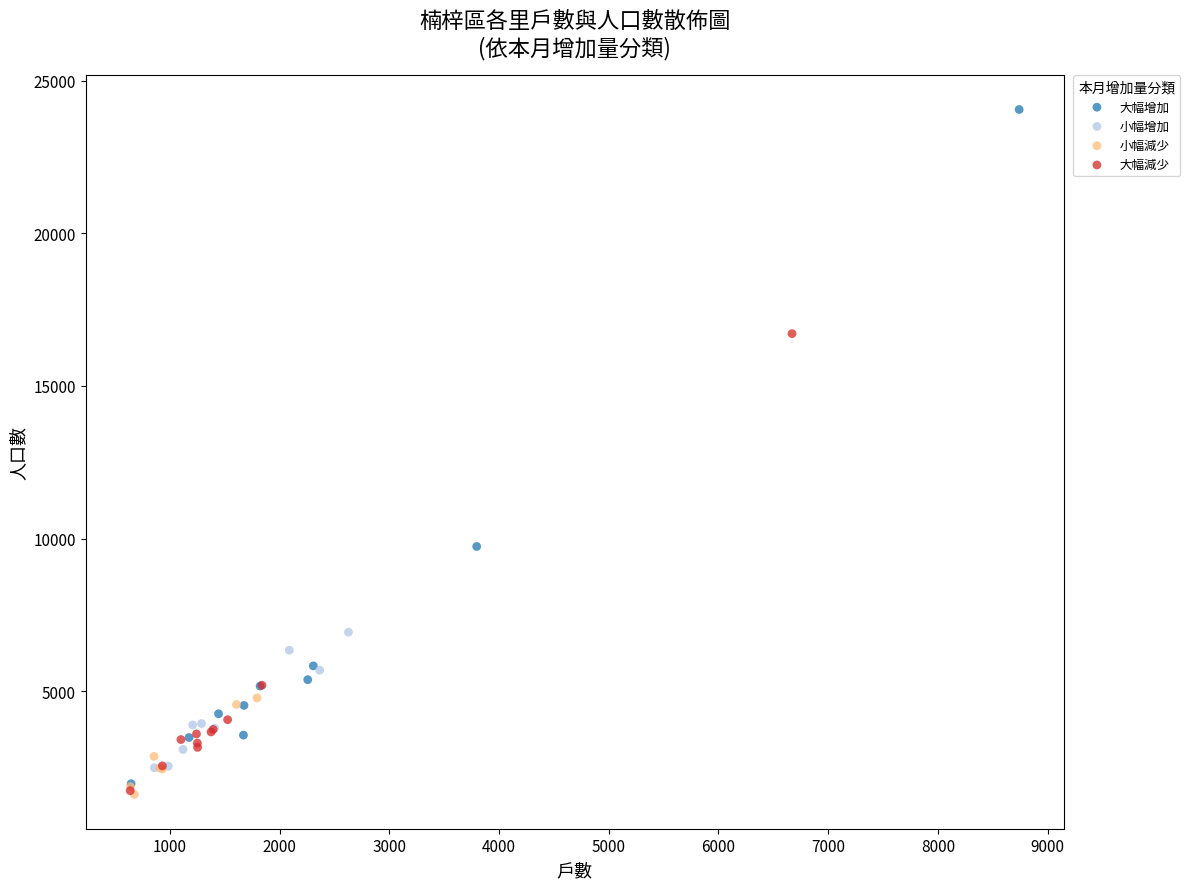

Which series reaches the maximum Y coordinate?

大幅增加